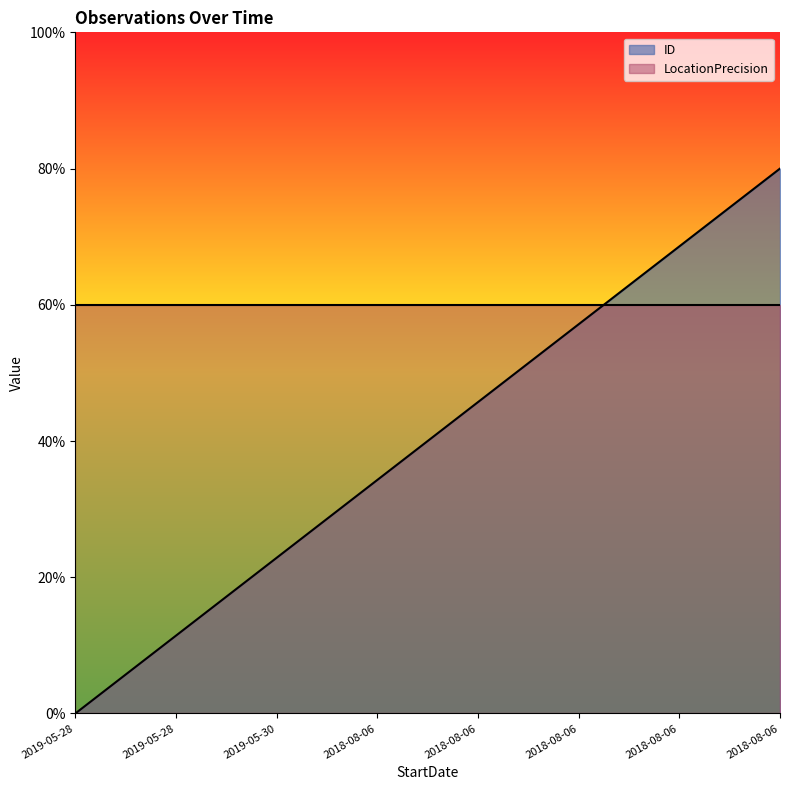

The value at 2018-08-06 is 93.0. True or false?

False